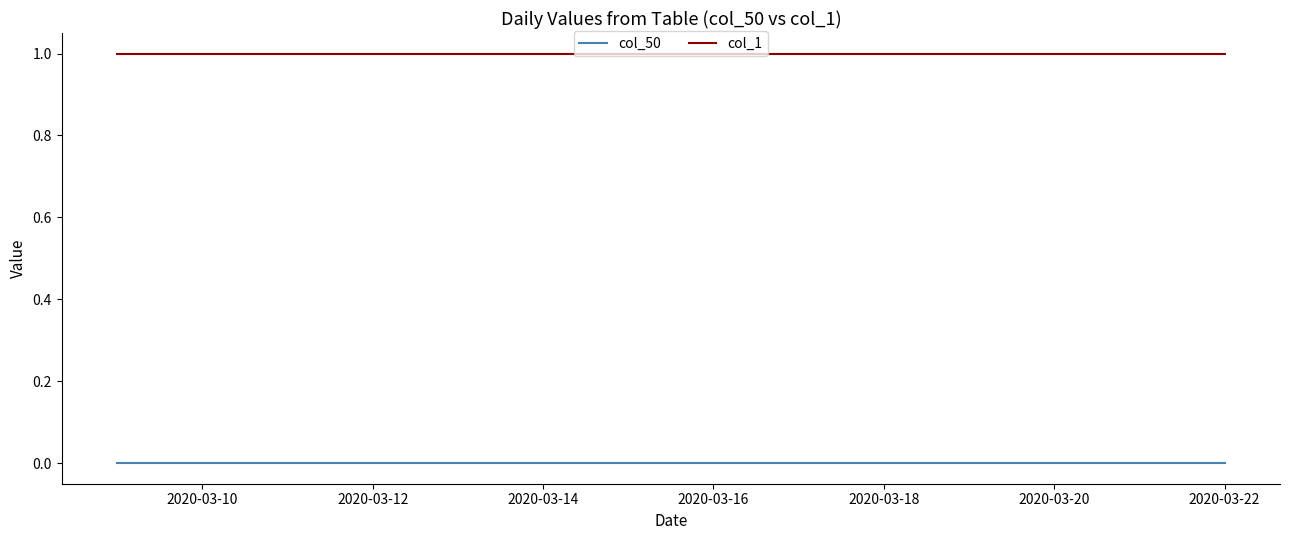

True or false: col_1 and col_50 intersect in this chart.

False